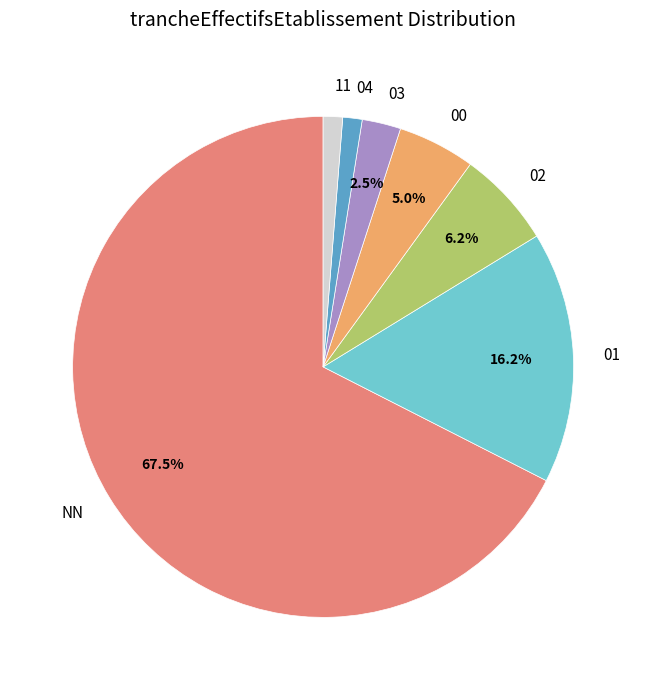

Between 04 and NN, which is larger?

NN